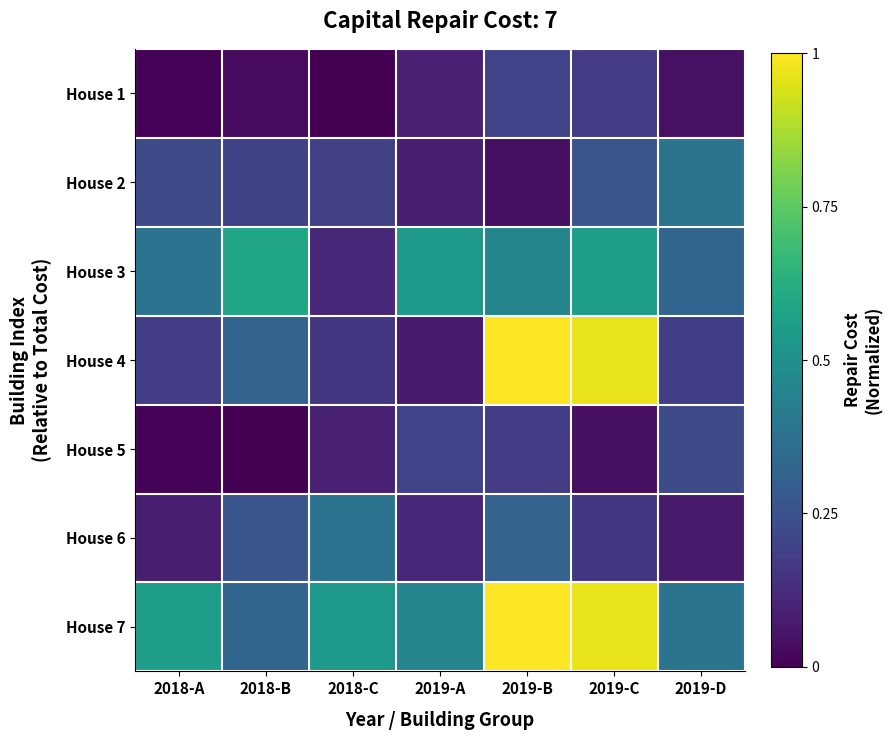

Reading left to right, what are all the values shown in this chart?

House 1: 2018-A=0.0	2018-B=0.0	2018-C=0.0	2019-A=0.1	2019-B=0.2	2019-C=0.2	2019-D=0.0
House 2: 2018-A=0.2	2018-B=0.2	2018-C=0.2	2019-A=0.1	2019-B=0.0	2019-C=0.3	2019-D=0.4
House 3: 2018-A=0.4	2018-B=0.6	2018-C=0.1	2019-A=0.5	2019-B=0.5	2019-C=0.6	2019-D=0.3
House 4: 2018-A=0.2	2018-B=0.3	2018-C=0.2	2019-A=0.1	2019-B=1.0	2019-C=1.0	2019-D=0.2
House 5: 2018-A=0.0	2018-B=0.0	2018-C=0.1	2019-A=0.2	2019-B=0.2	2019-C=0.0	2019-D=0.2
House 6: 2018-A=0.1	2018-B=0.3	2018-C=0.4	2019-A=0.1	2019-B=0.3	2019-C=0.2	2019-D=0.1
House 7: 2018-A=0.6	2018-B=0.3	2018-C=0.5	2019-A=0.5	2019-B=1.0	2019-C=1.0	2019-D=0.4